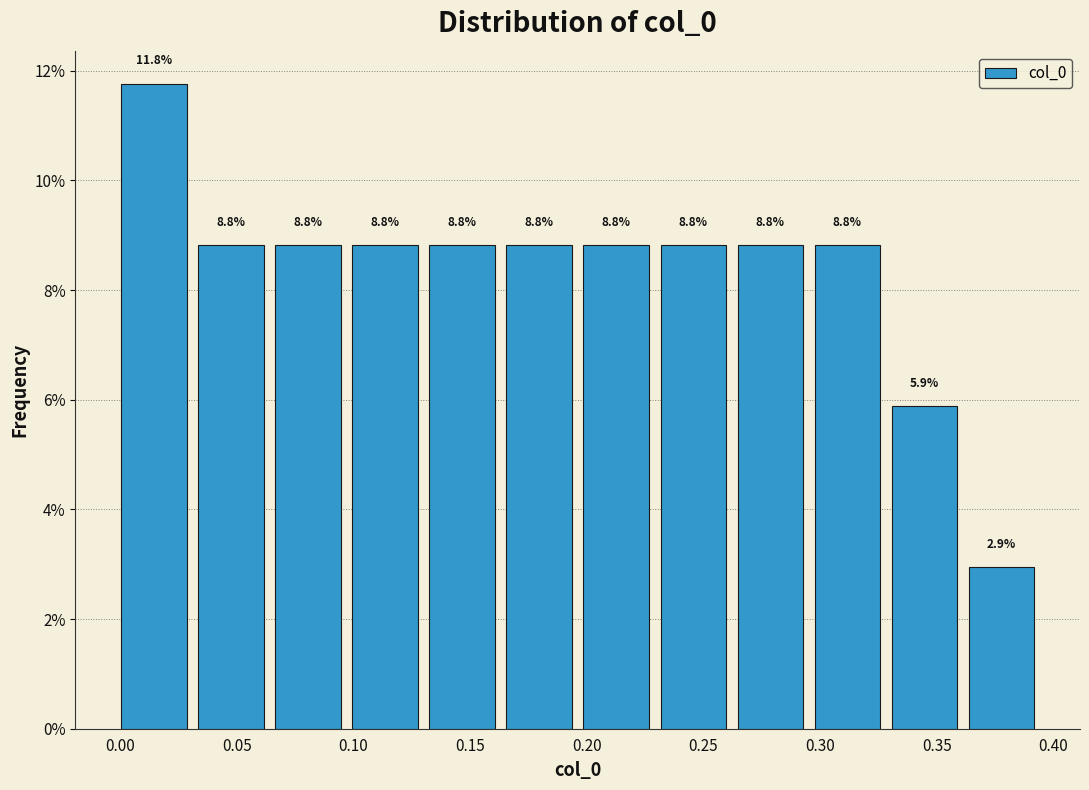

Reading left to right, list every bar in this chart as the range it spans on the x-axis followed by its height. The bar edges are not printed on the chart, so give them approximately, as read against the axis.

0.000 to 0.030: 11.8
0.030 to 0.065: 8.8
0.065 to 0.095: 8.8
0.095 to 0.130: 8.8
0.130 to 0.165: 8.8
0.165 to 0.195: 8.8
0.195 to 0.230: 8.8
0.230 to 0.260: 8.8
0.260 to 0.295: 8.8
0.295 to 0.330: 8.8
0.330 to 0.360: 5.9
0.360 to 0.395: 2.9